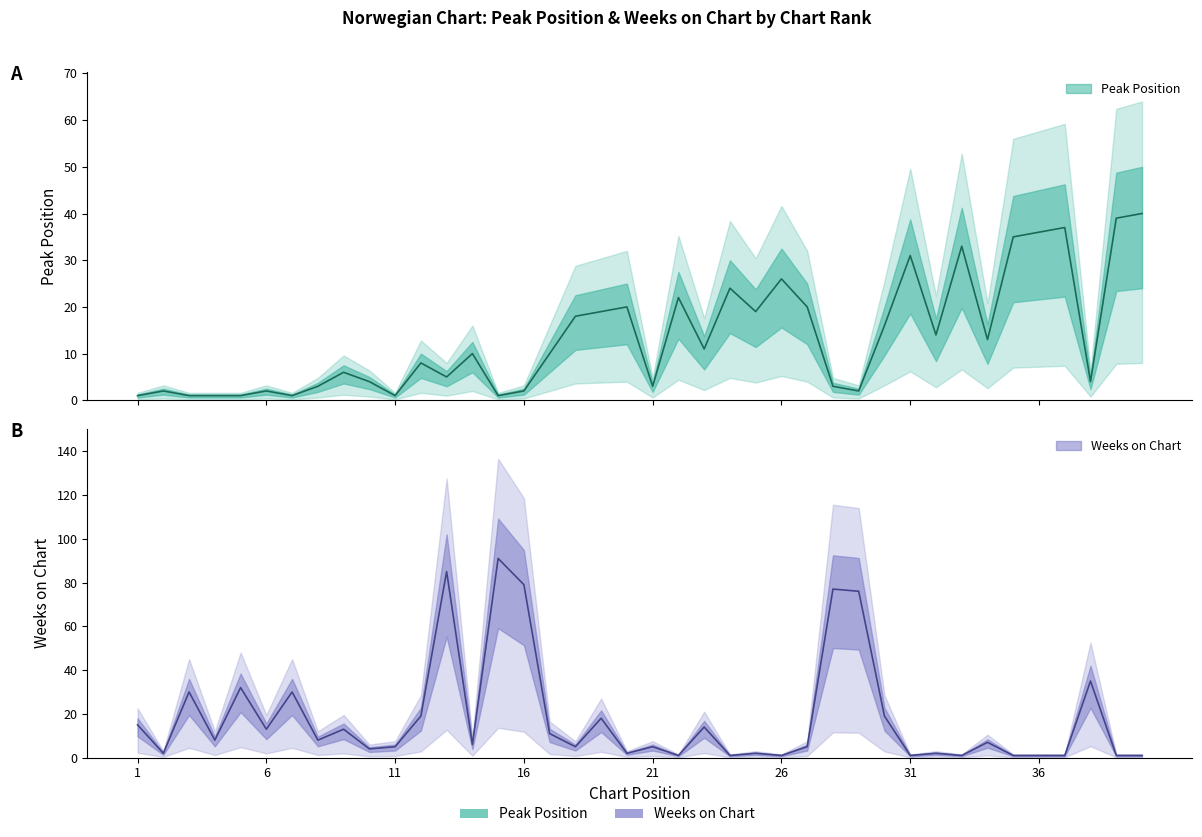

Rank the series by their maximum value, from lowest to highest.

Peak Position, Weeks on Chart